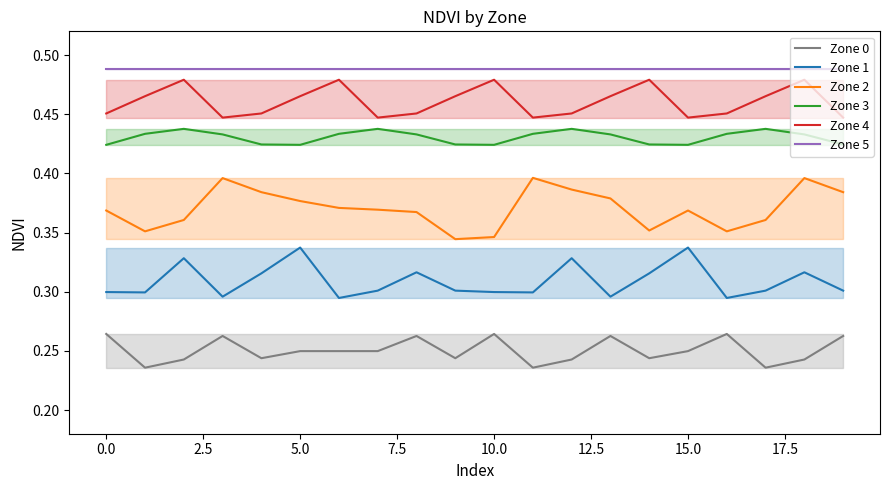

True or false: Zone 3 and Zone 0 cross at least once.

False